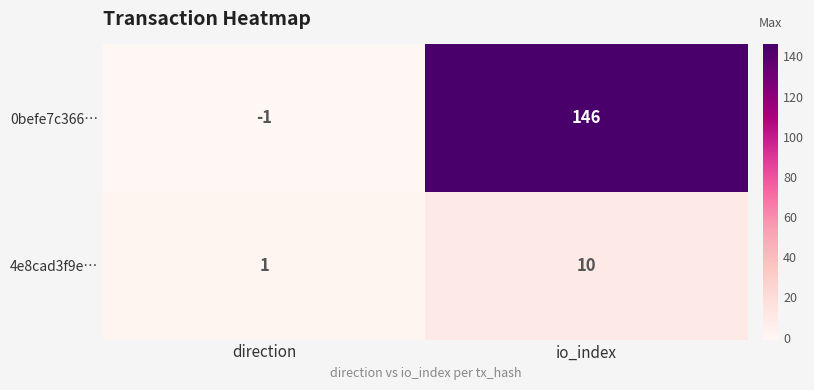

Which series has the largest total across all categories?

0befe7c366…